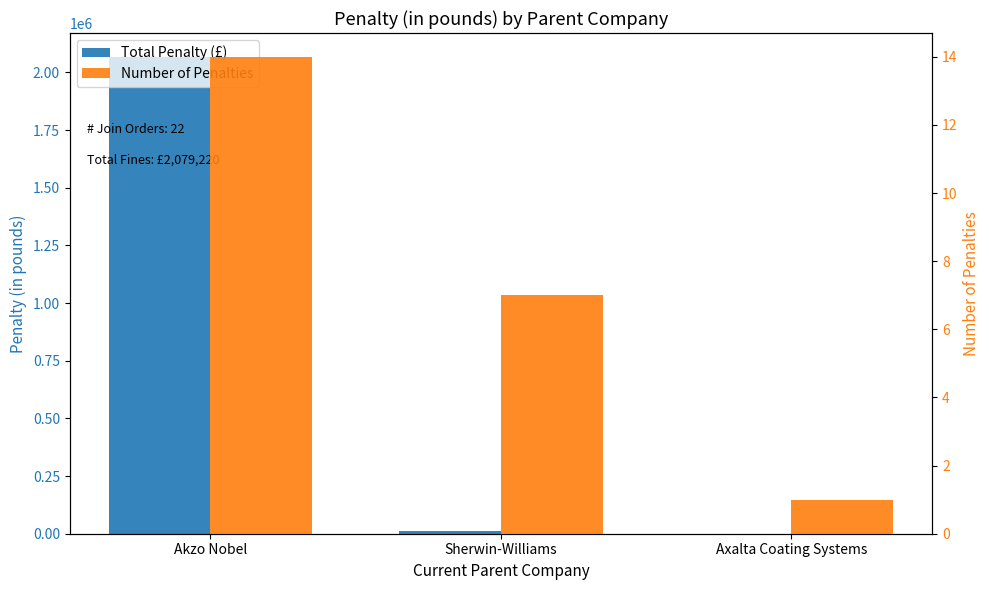

What is the greatest value displayed?

2067220